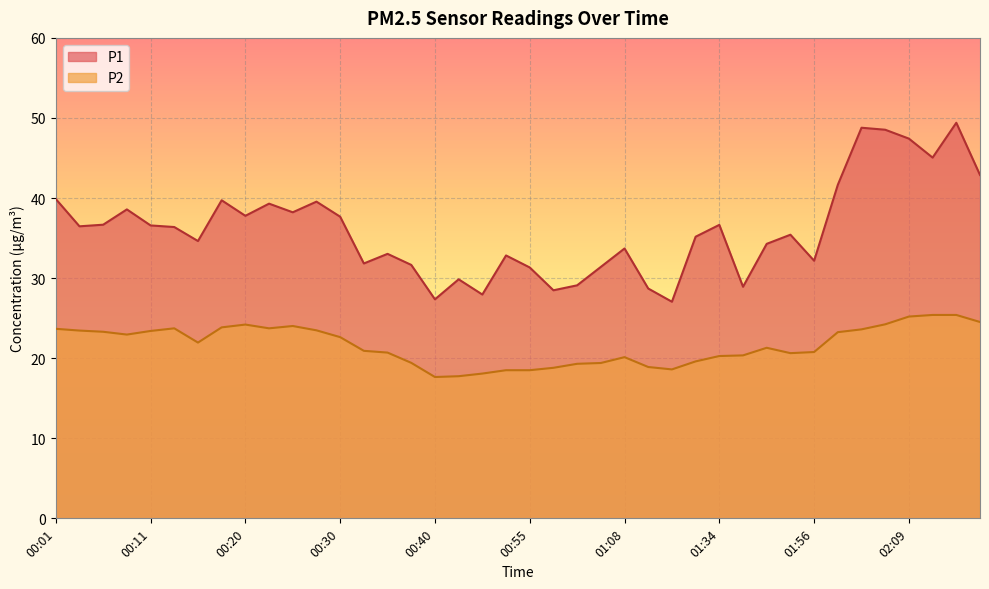

What is the total value across all series at 01:03?

48.4